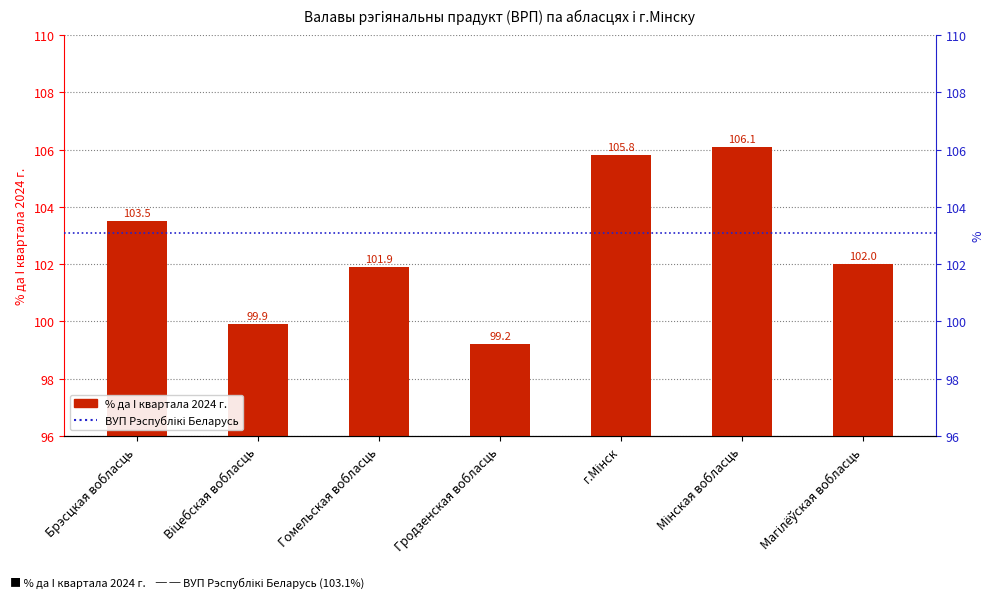

Between Магілёўская вобласць and Мінская вобласць, which is larger?

Мінская вобласць